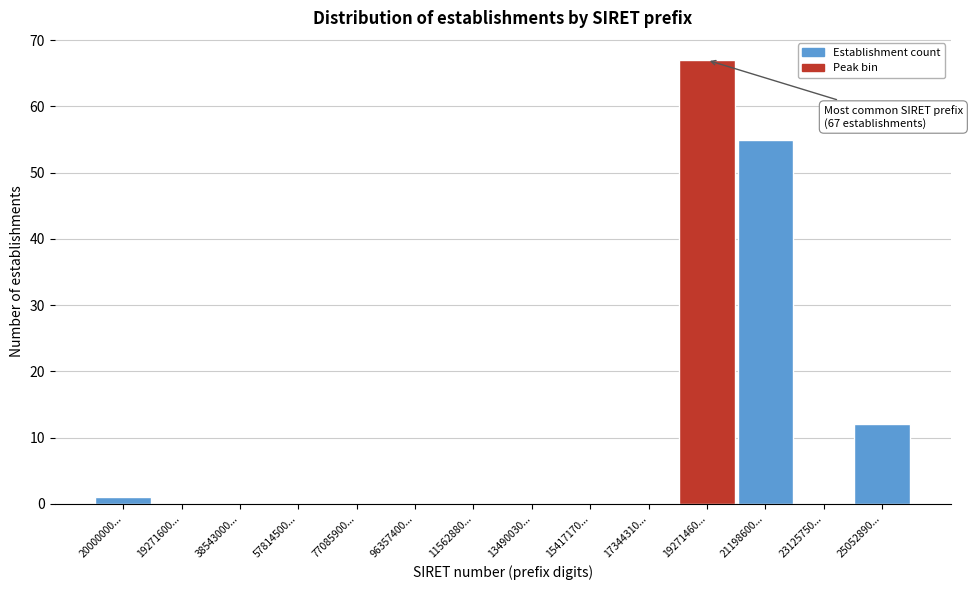

Reading left to right, extract all data points from this chart.

20000000...=1	19271600...=0	38543000...=0	57814500...=0	77085900...=0	96357400...=0	11562880...=0	13490030...=0	15417170...=0	17344310...=0	19271460...=67	21198600...=55	23125750...=0	25052890...=12